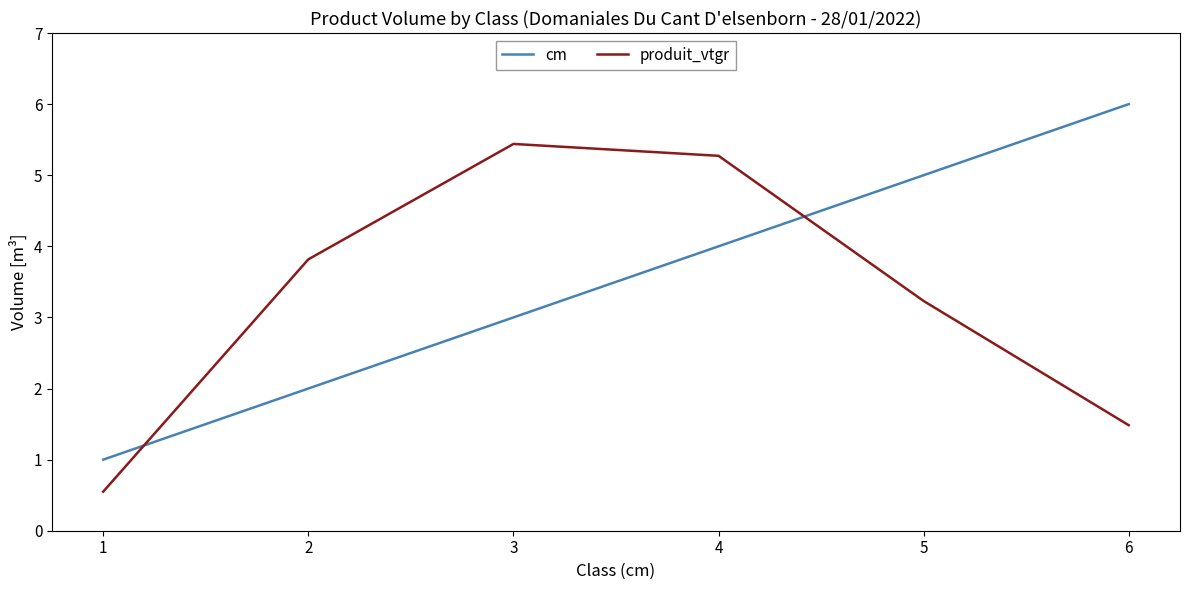

Where is cm nearest to the value 3?

3